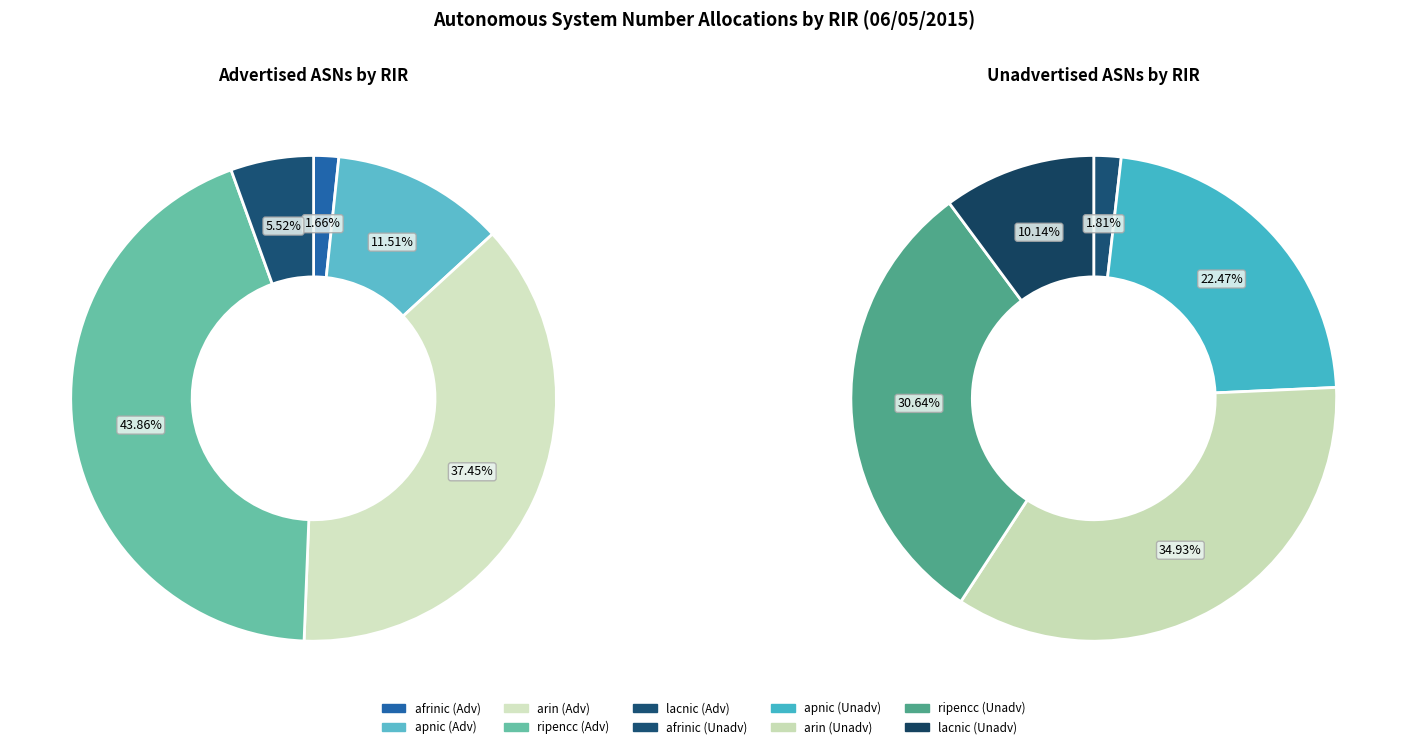

Does apnic represent more than half of the total?

No